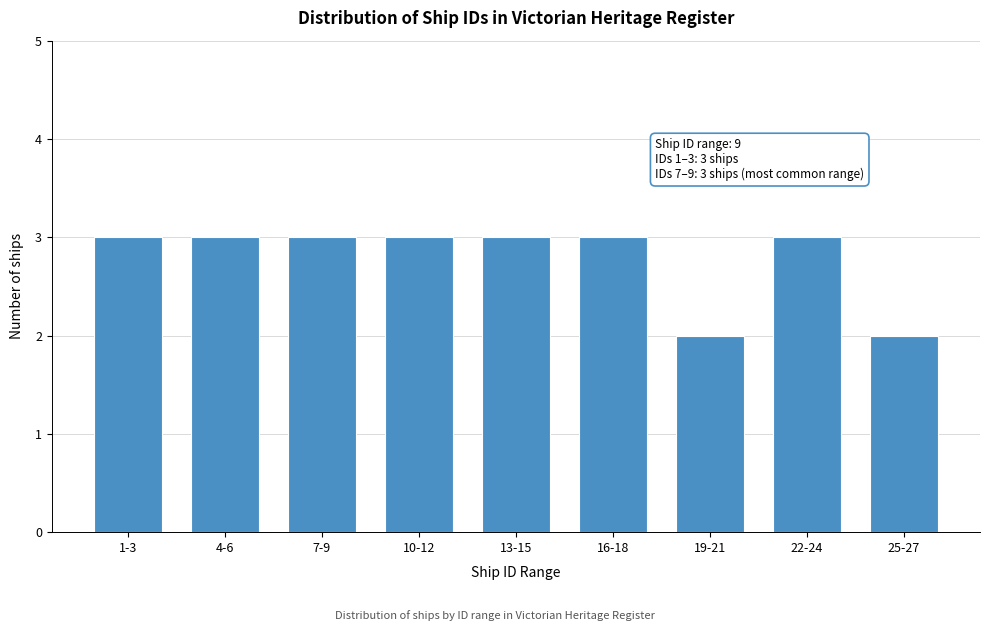

Reading left to right, extract all data points from this chart.

1-3=3	4-6=3	7-9=3	10-12=3	13-15=3	16-18=3	19-21=2	22-24=3	25-27=2